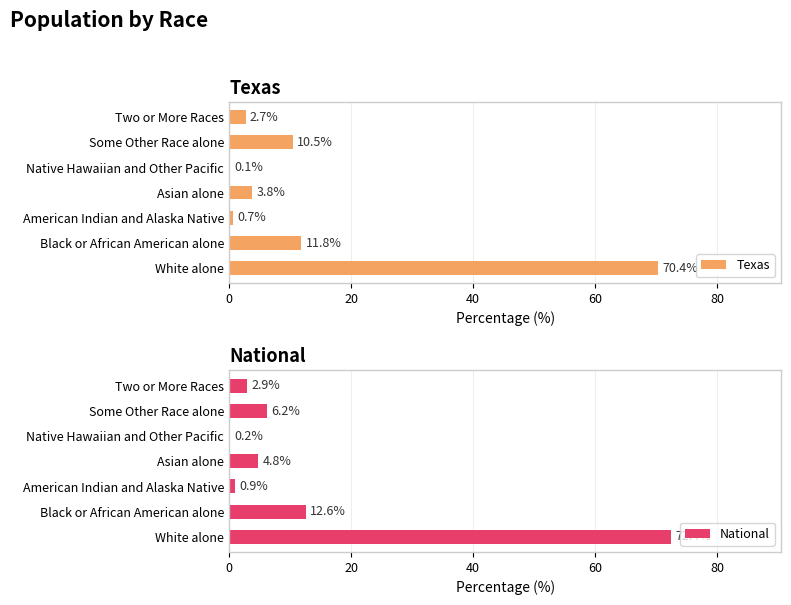

What is the smallest value displayed?

0.1